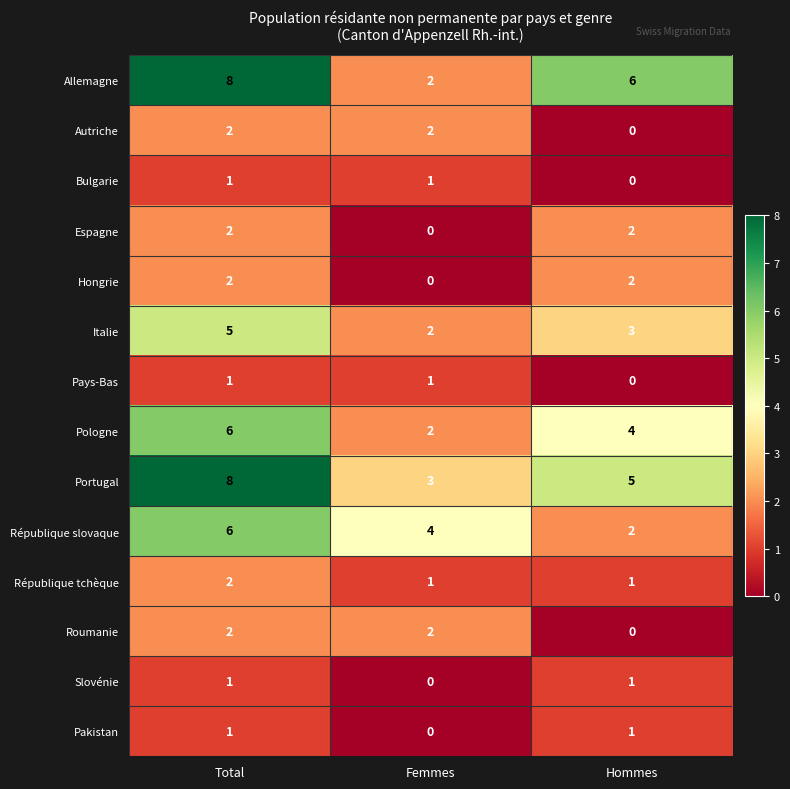

At which category is the sum across all series the highest?

Total